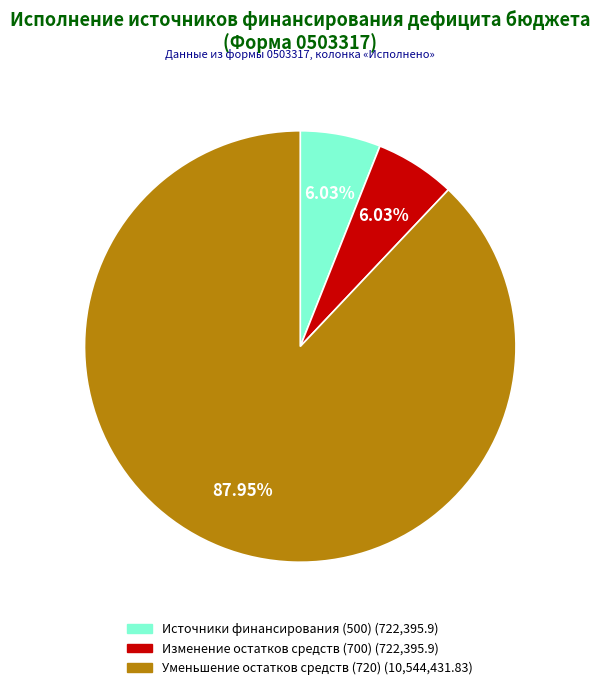

Is there any slice that represents more than half of the pie?

Yes